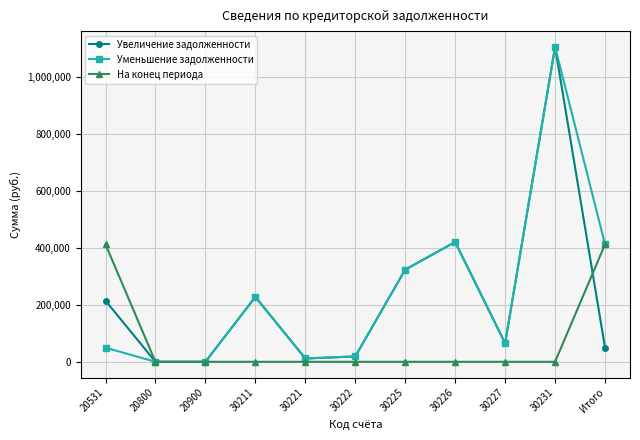

How many interior local peaks does the Увеличение задолженности series have?

3